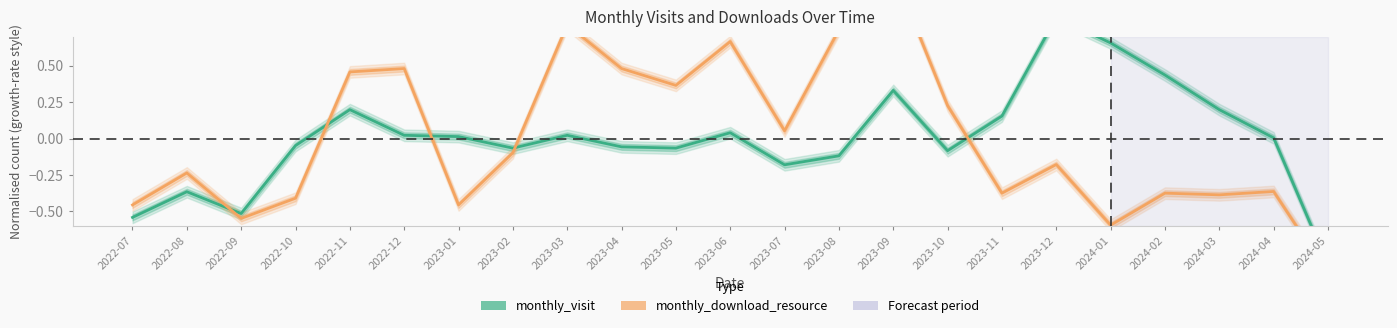

Reading left to right, extract all data points from this chart.

monthly_visit: -0.5	-0.4	-0.5	-0.0	0.2	0.0	0.0	-0.1	0.0	-0.1	-0.1	0.0	-0.2	-0.1	0.3	-0.1	0.2	0.8	0.7	0.4	0.2	0.0	-0.9
monthly_download_resource: -0.5	-0.2	-0.5	-0.4	0.5	0.5	-0.5	-0.1	0.8	0.5	0.4	0.7	0.1	0.7	1.2	0.2	-0.4	-0.2	-0.6	-0.4	-0.4	-0.4	-0.9